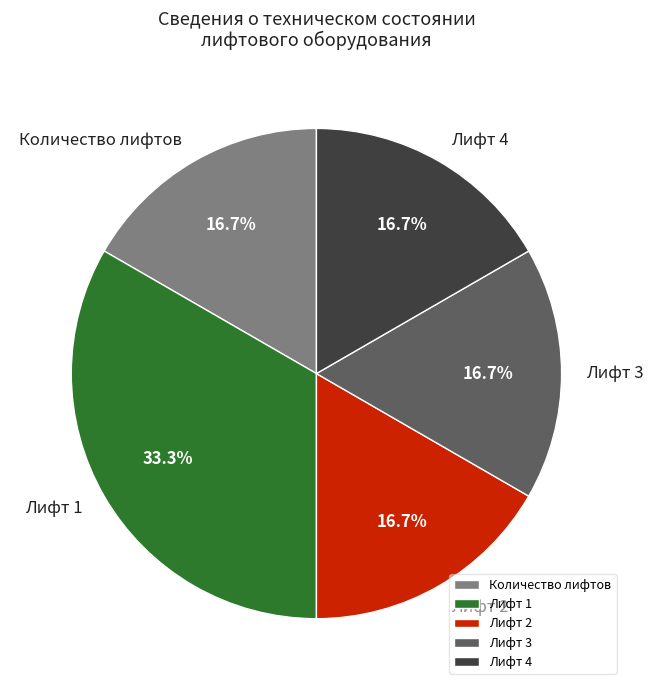

What is the largest slice in the pie chart?

Лифт 1